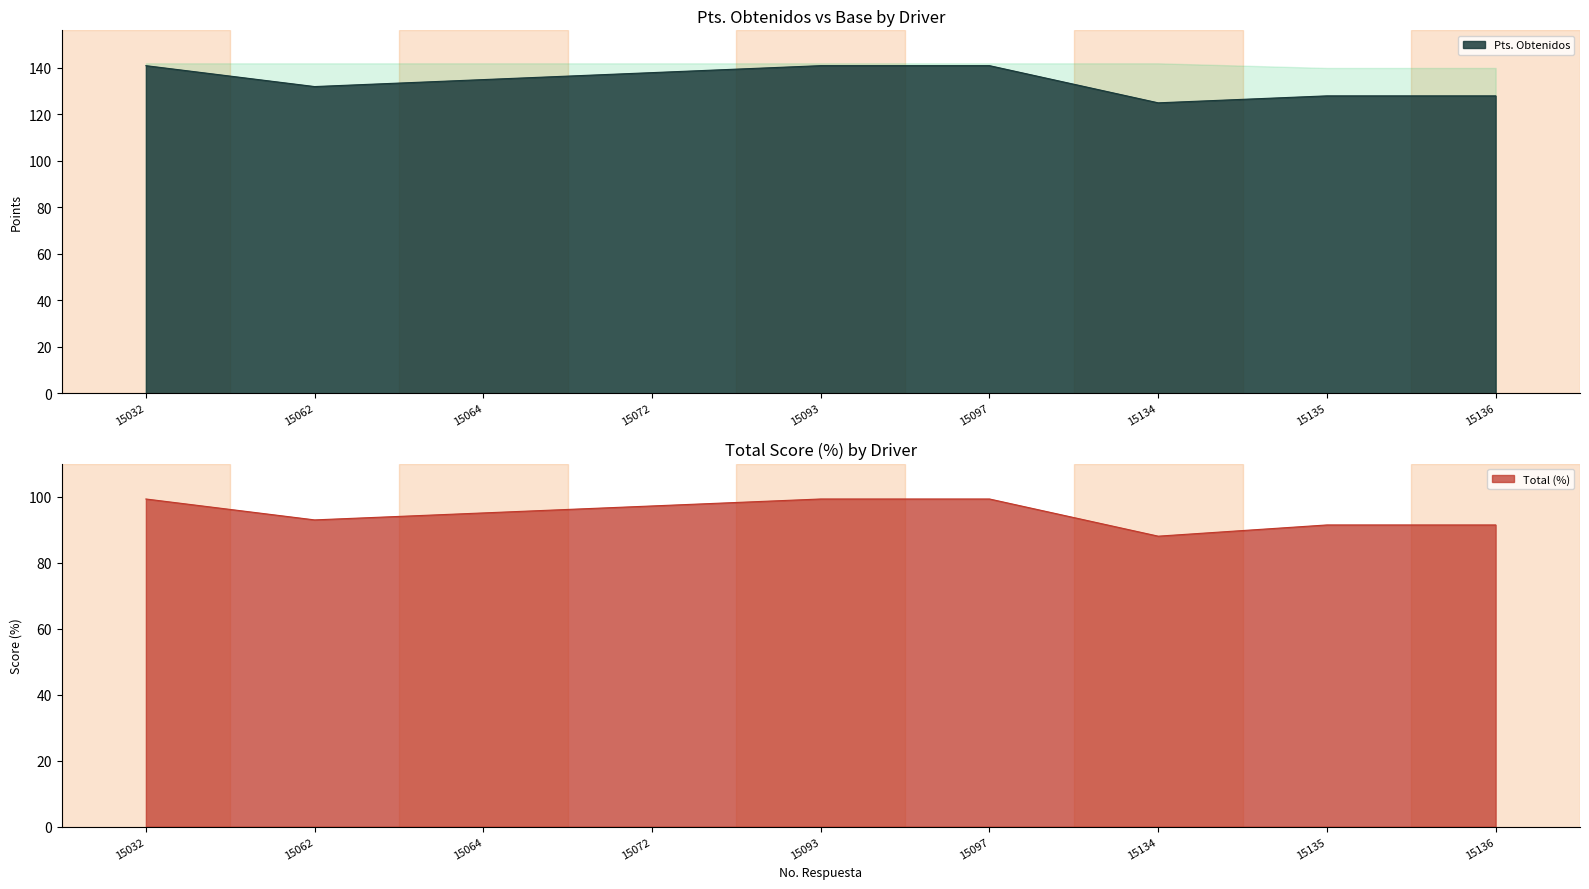

How many values in the Pts. Obtenidos series exceed 135?

4